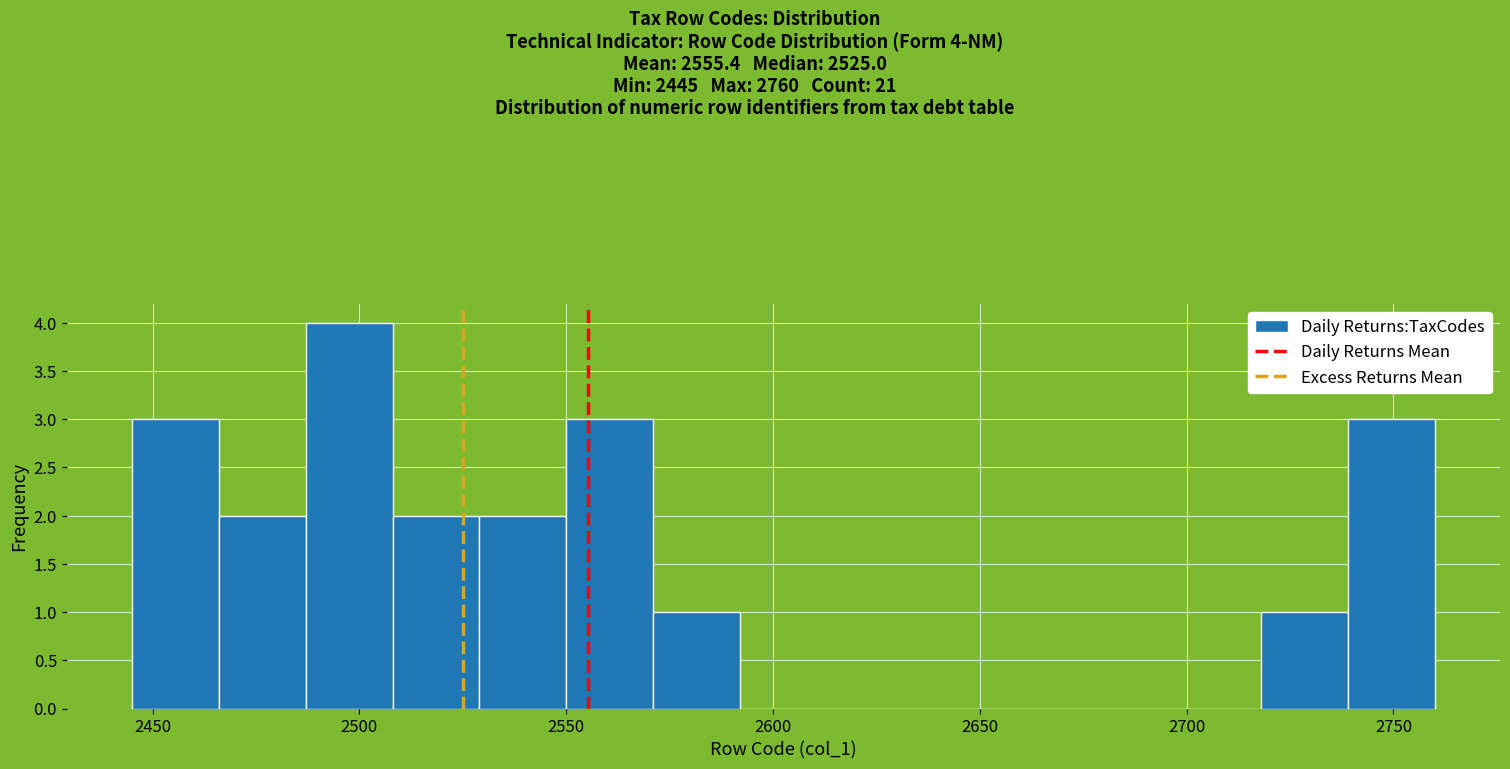

Over which range of the x-axis is the bar tallest?

2487 to 2508